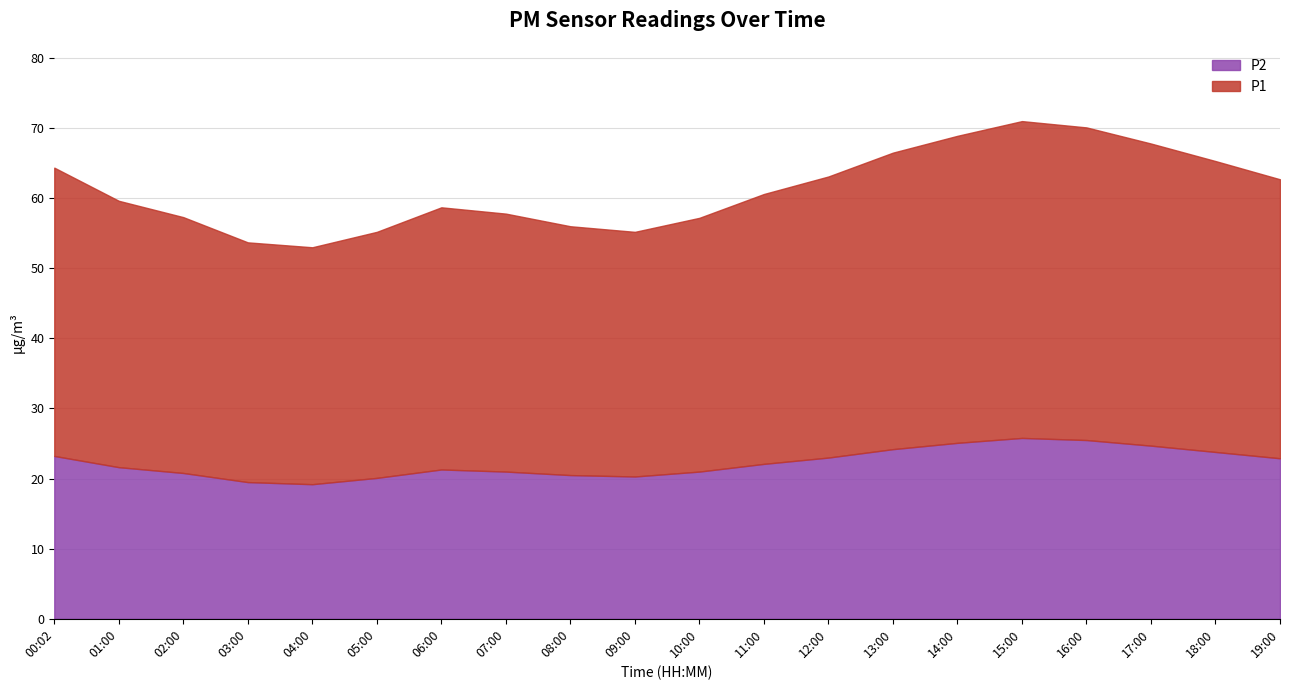

At which label does P1 reach its peak?

15:00